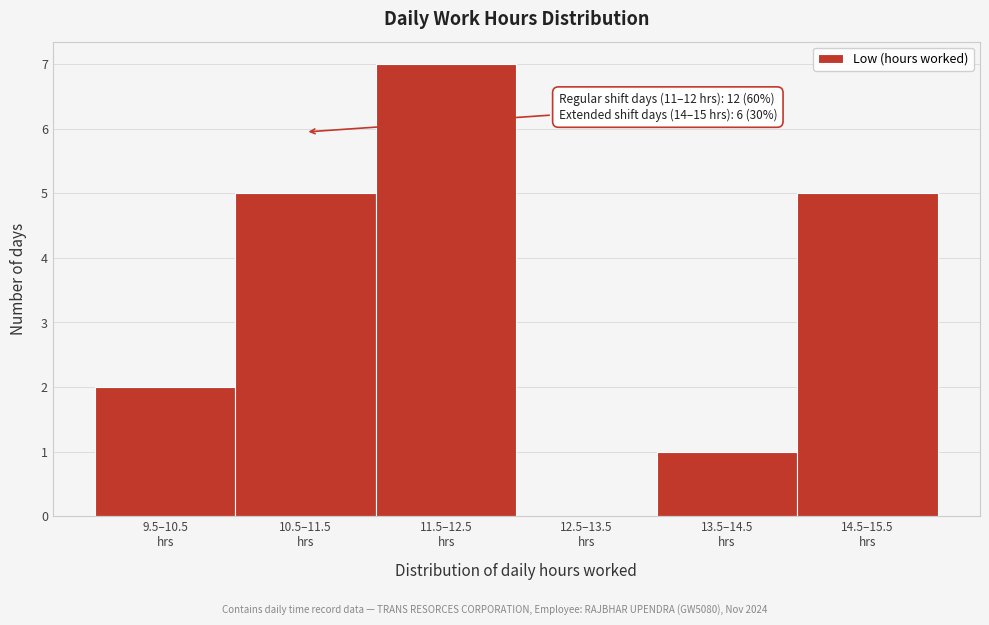

What is the sum of all values?

20